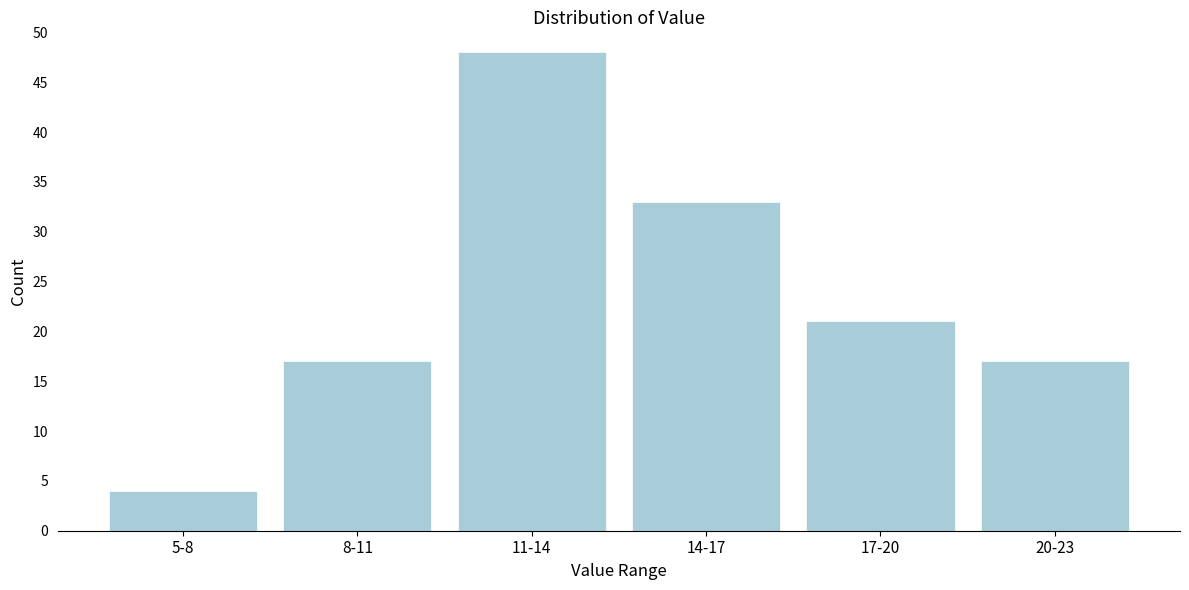

Reading left to right, transcribe all the data shown in this chart.

5-8=4	8-11=17	11-14=48	14-17=33	17-20=21	20-23=17